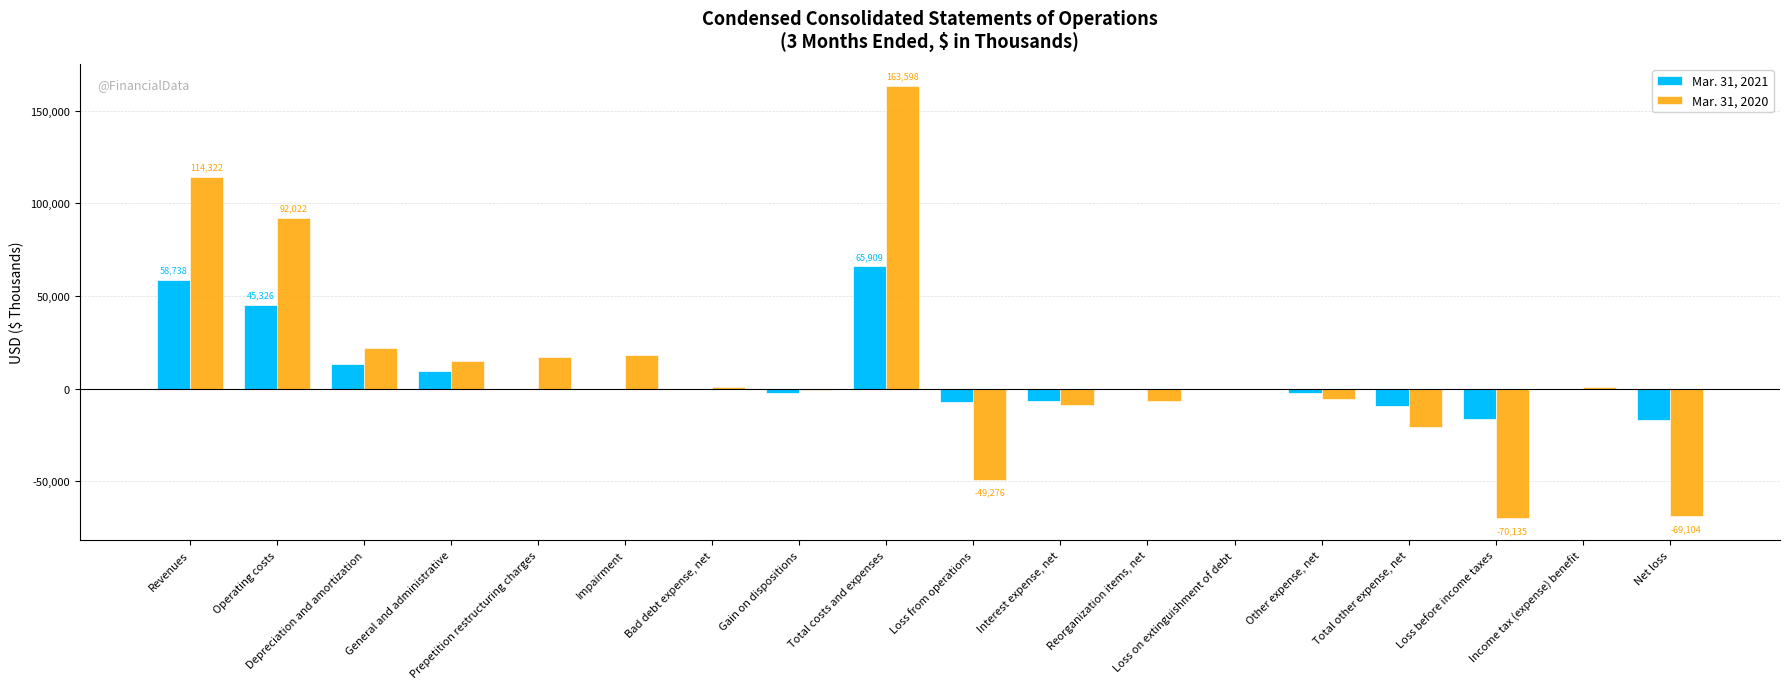

Is it true that Mar. 31, 2021 equals 85999 at Revenues?

False